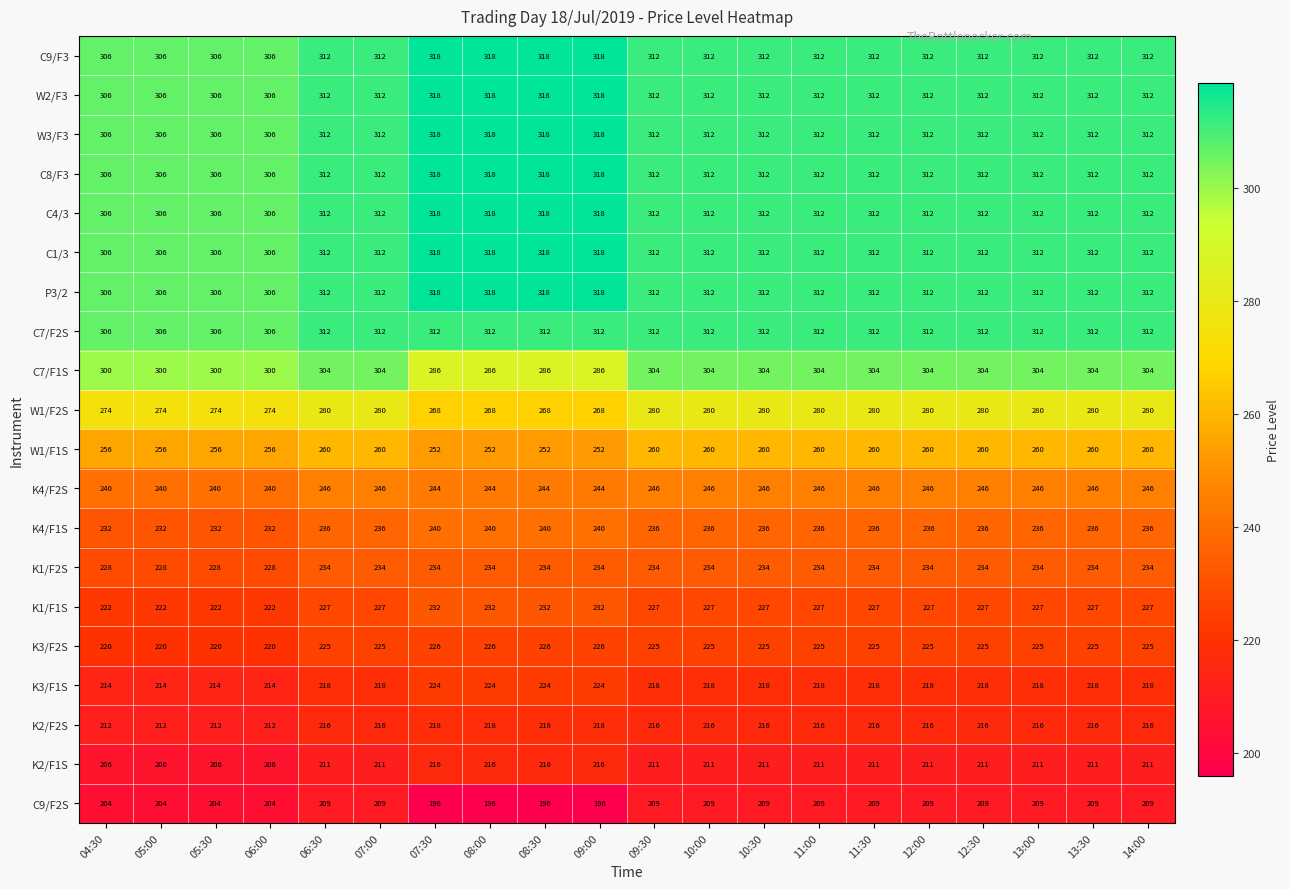

Count the number of categories in the chart.

20